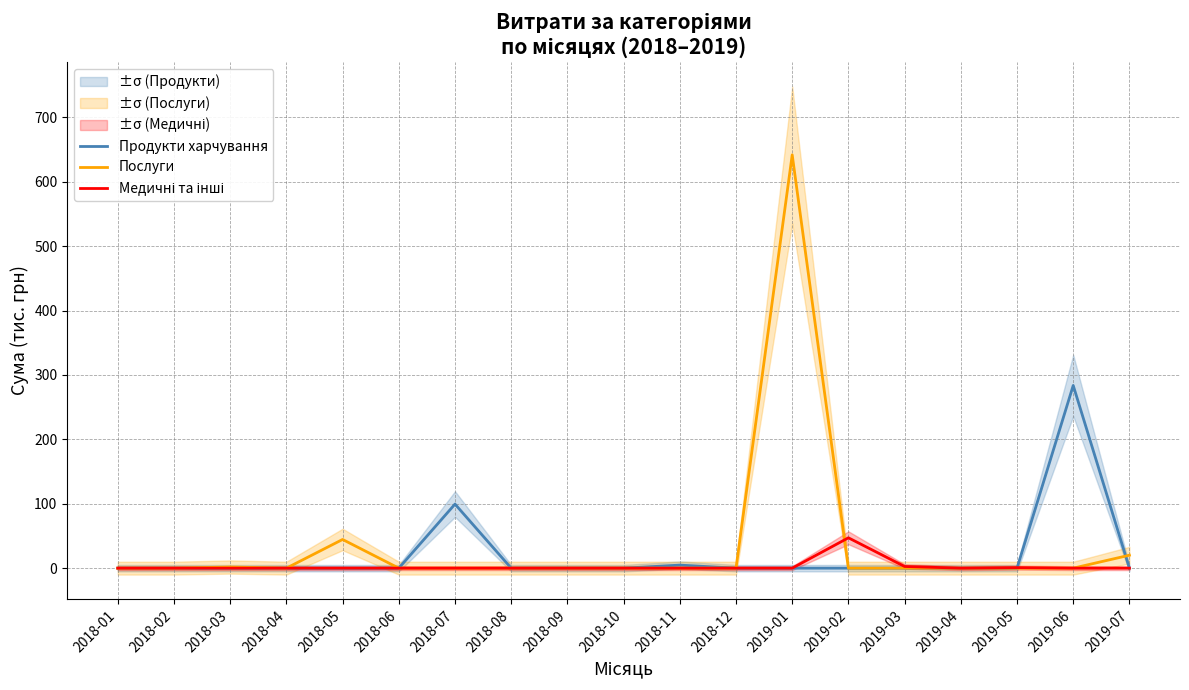

The value of Продукти харчування at 2019-05 is 89.6. True or false?

False